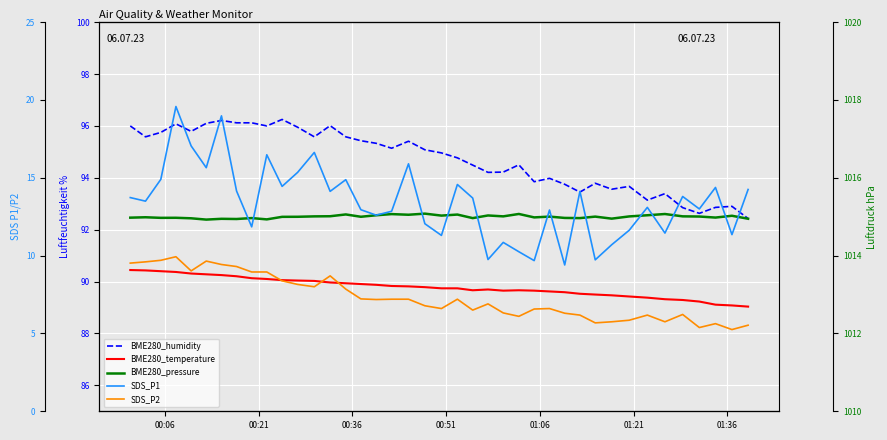

Is the value of SDS_P1 at 11 greater than the value of BME280_humidity at 15?

No